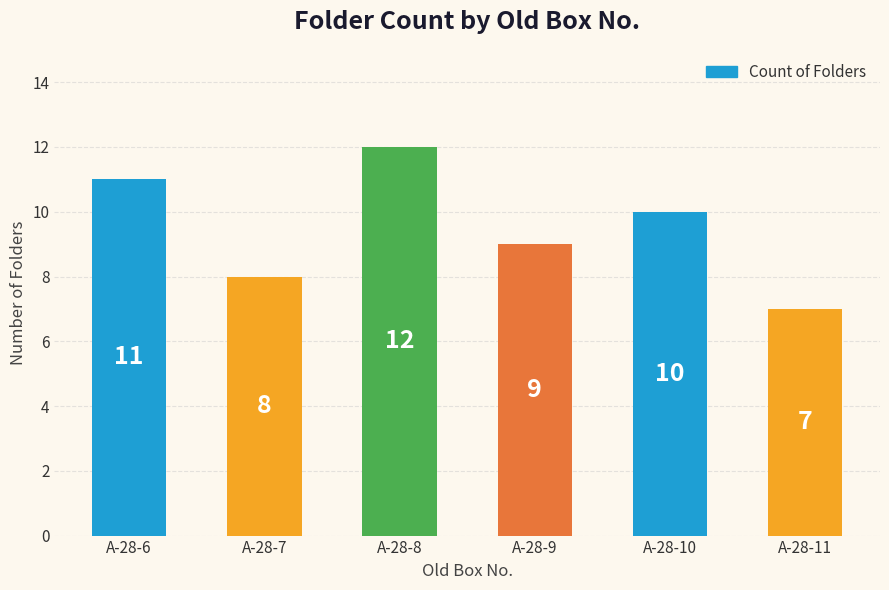

What is the ratio of the value at A-28-11 to the value at A-28-8?

0.6